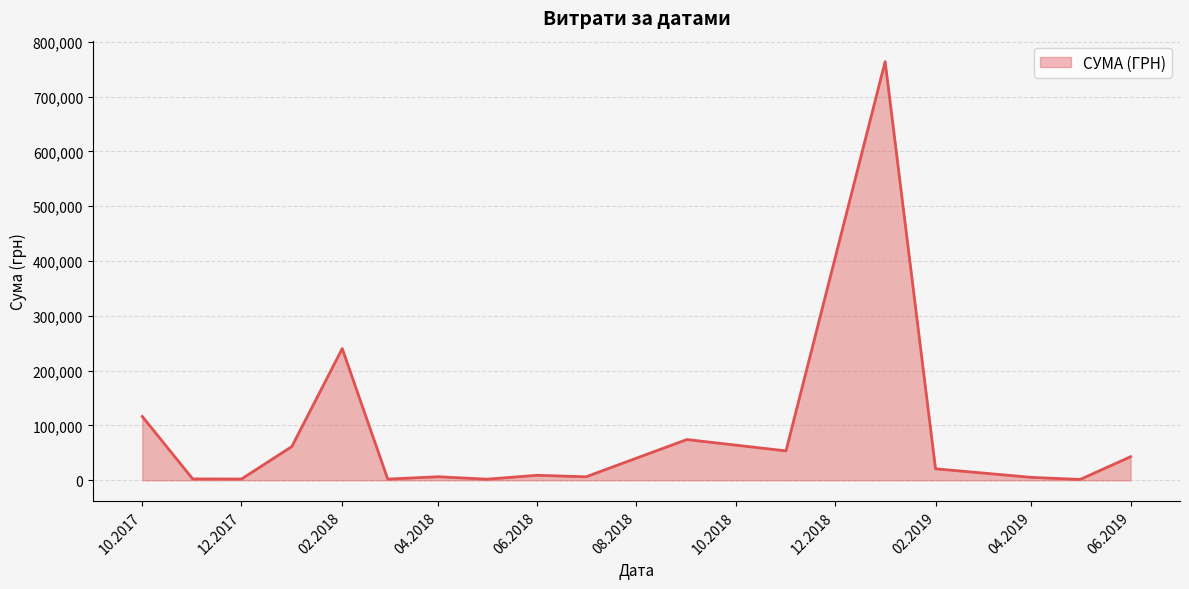

What is the difference between the maximum and minimum values?

762454.7